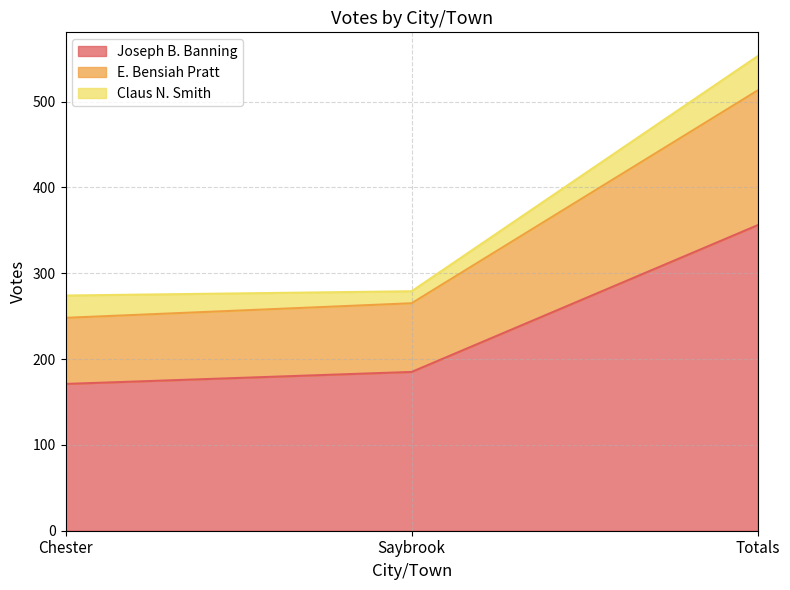

How many categories are shown in the chart?

3